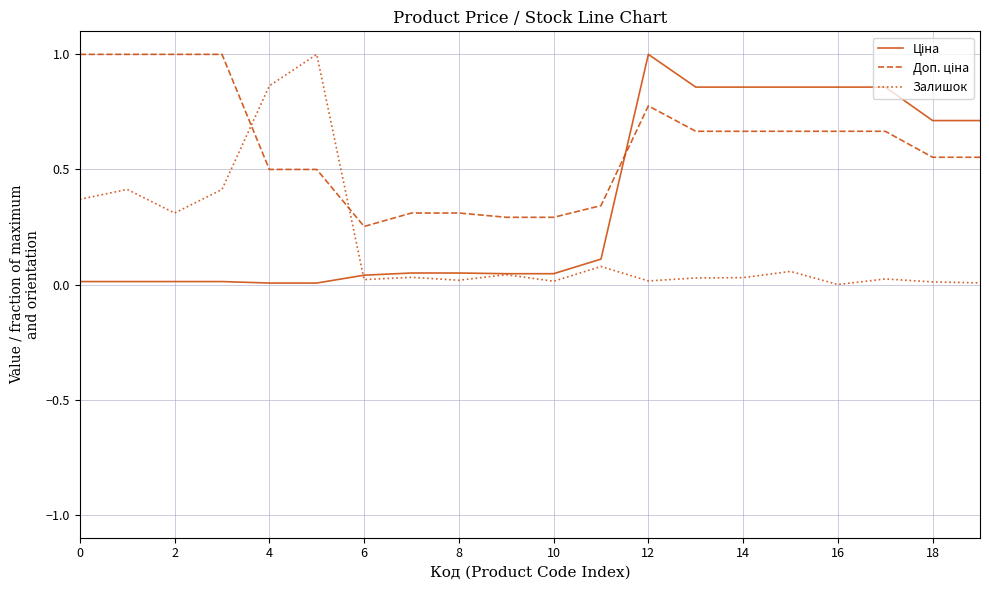

How many series are shown in this chart?

3